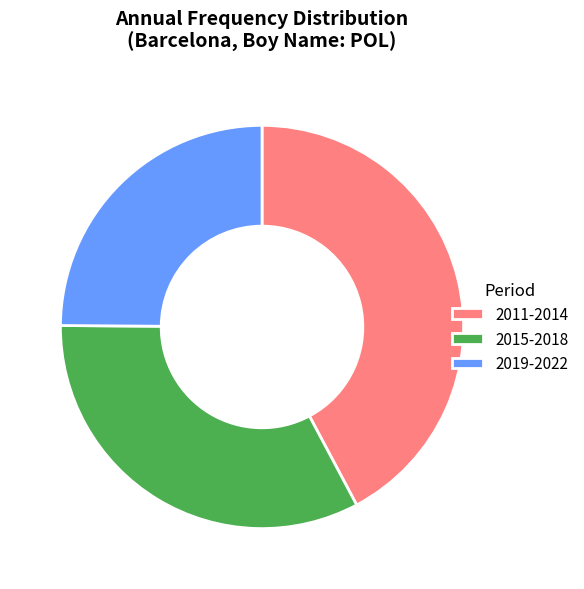

Is there a majority slice in this chart?

No